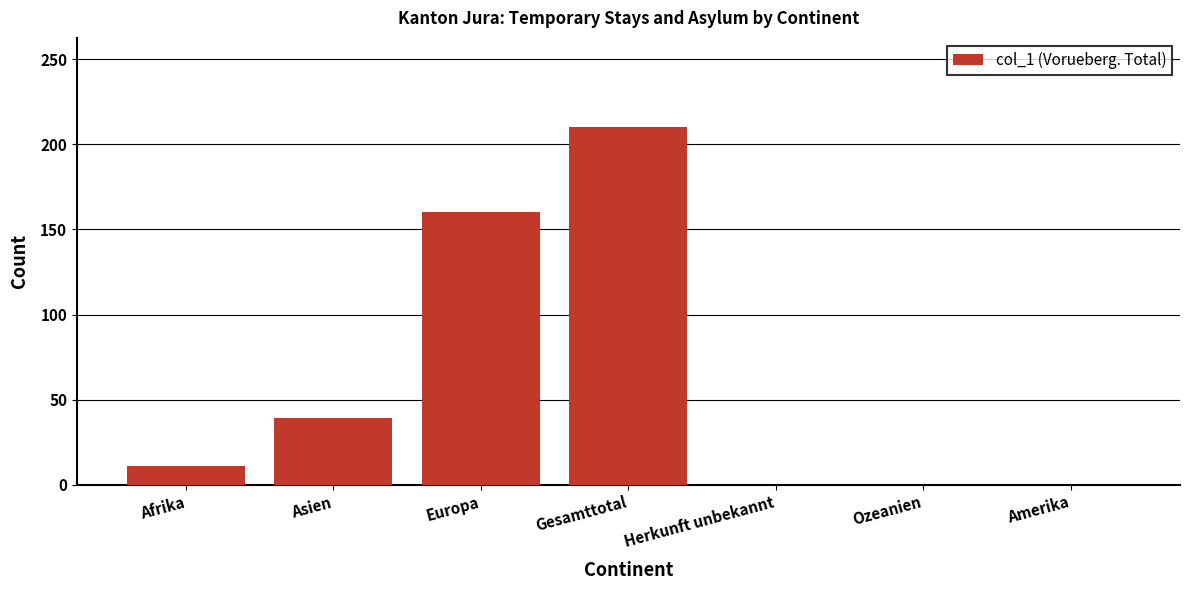

What is the difference between the values at Gesamttotal and Amerika?

210